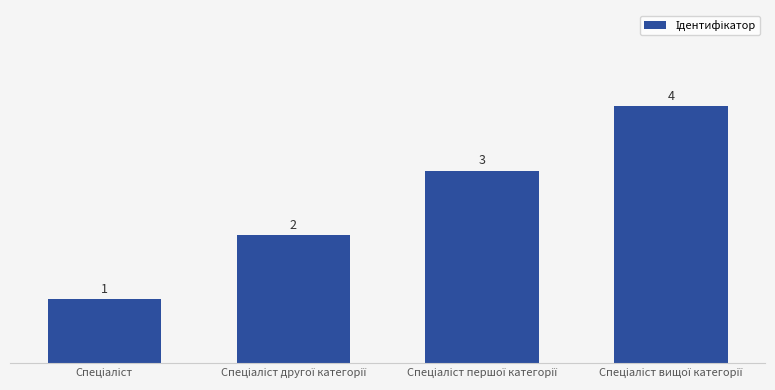

What is the sum of all values?

10